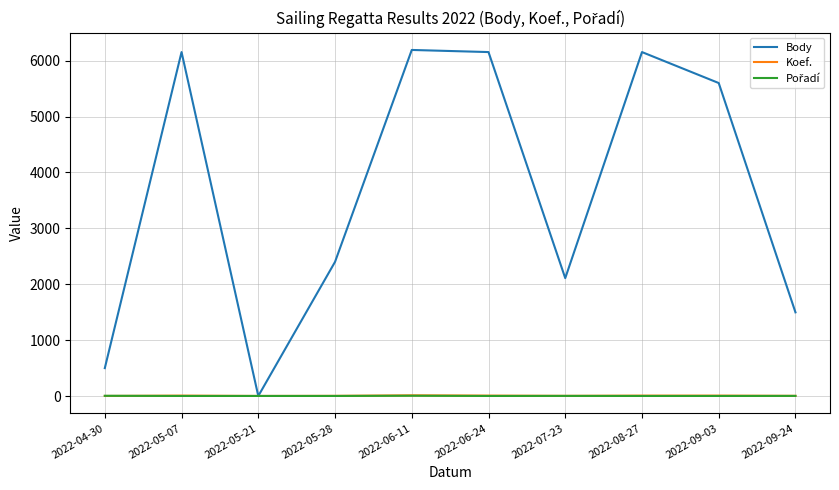

What position from the left is 2022-05-07?

2